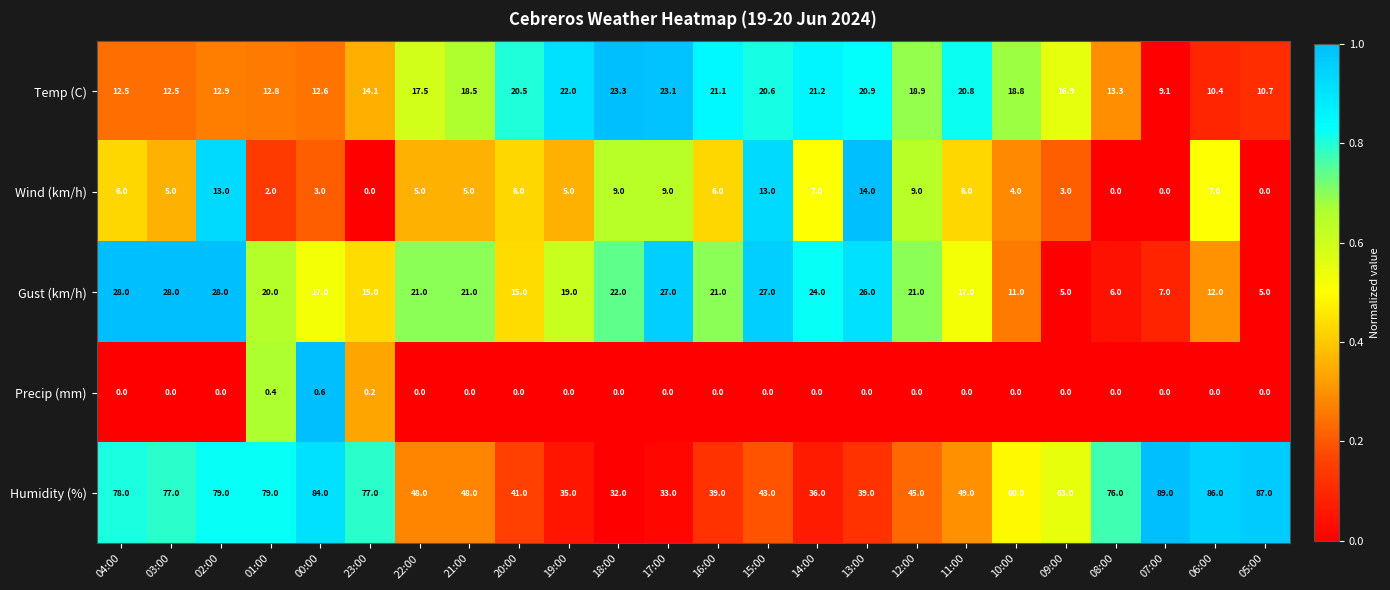

Which category has the highest value in the Temp (C) series?

18:00